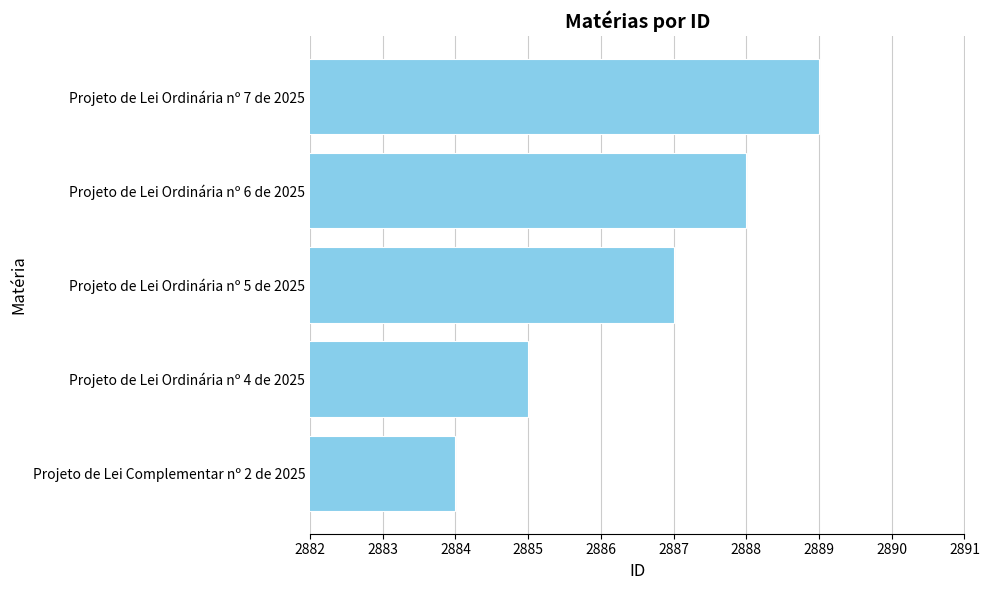

What is the greatest value displayed?

2889